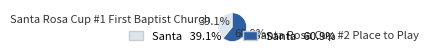

How many segments does this pie chart have?

2